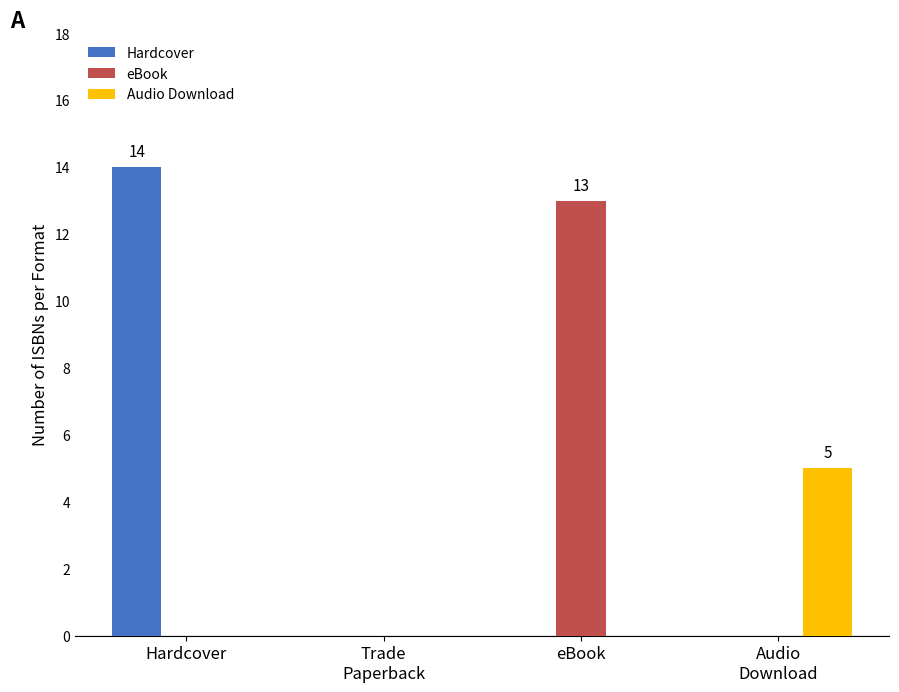

Which series has the largest total across all categories?

Hardcover